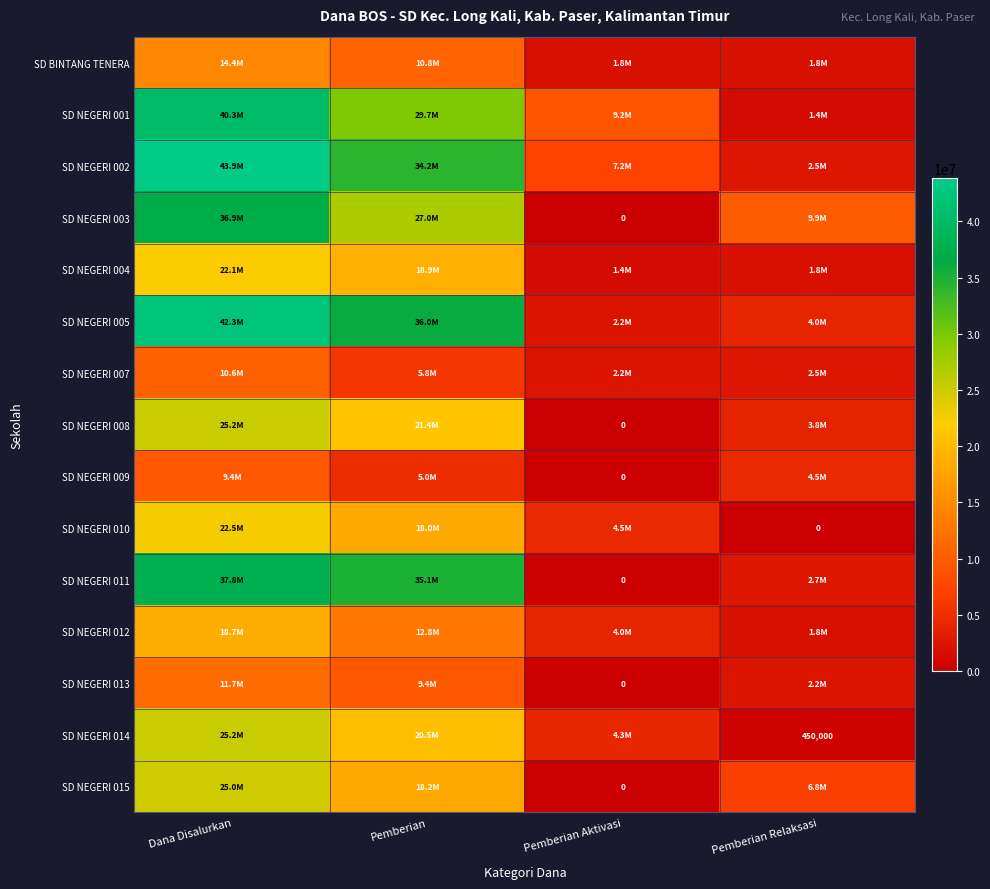

What is the difference between the SD NEGERI 002 values at Pemberian Aktivasi and Pemberian Relaksasi?

4725000